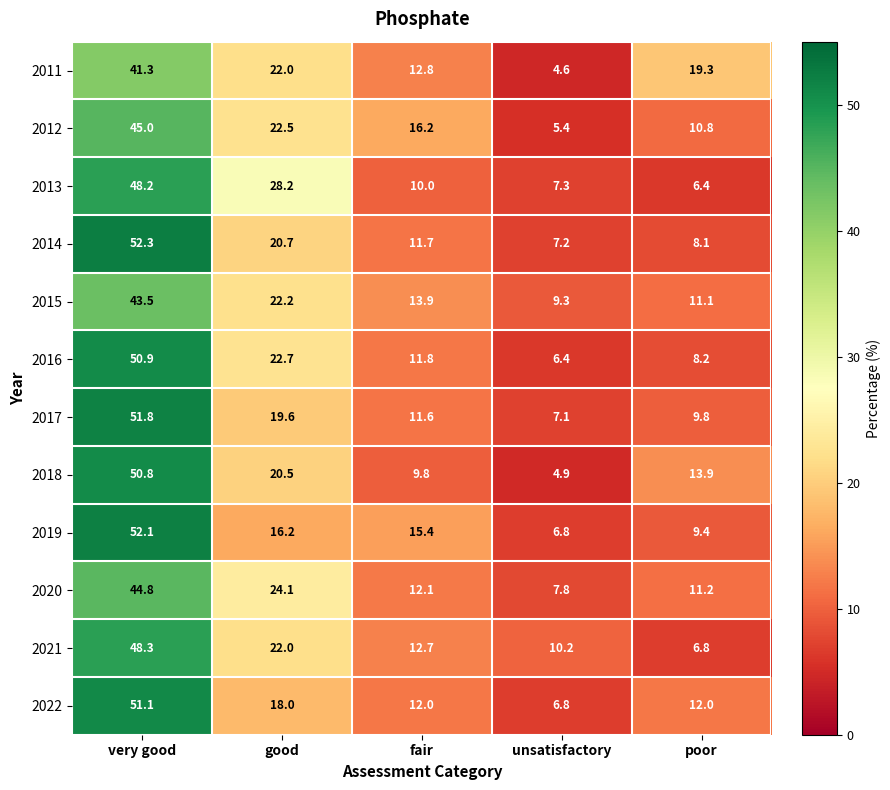

Read the 2018 value at unsatisfactory.

4.9